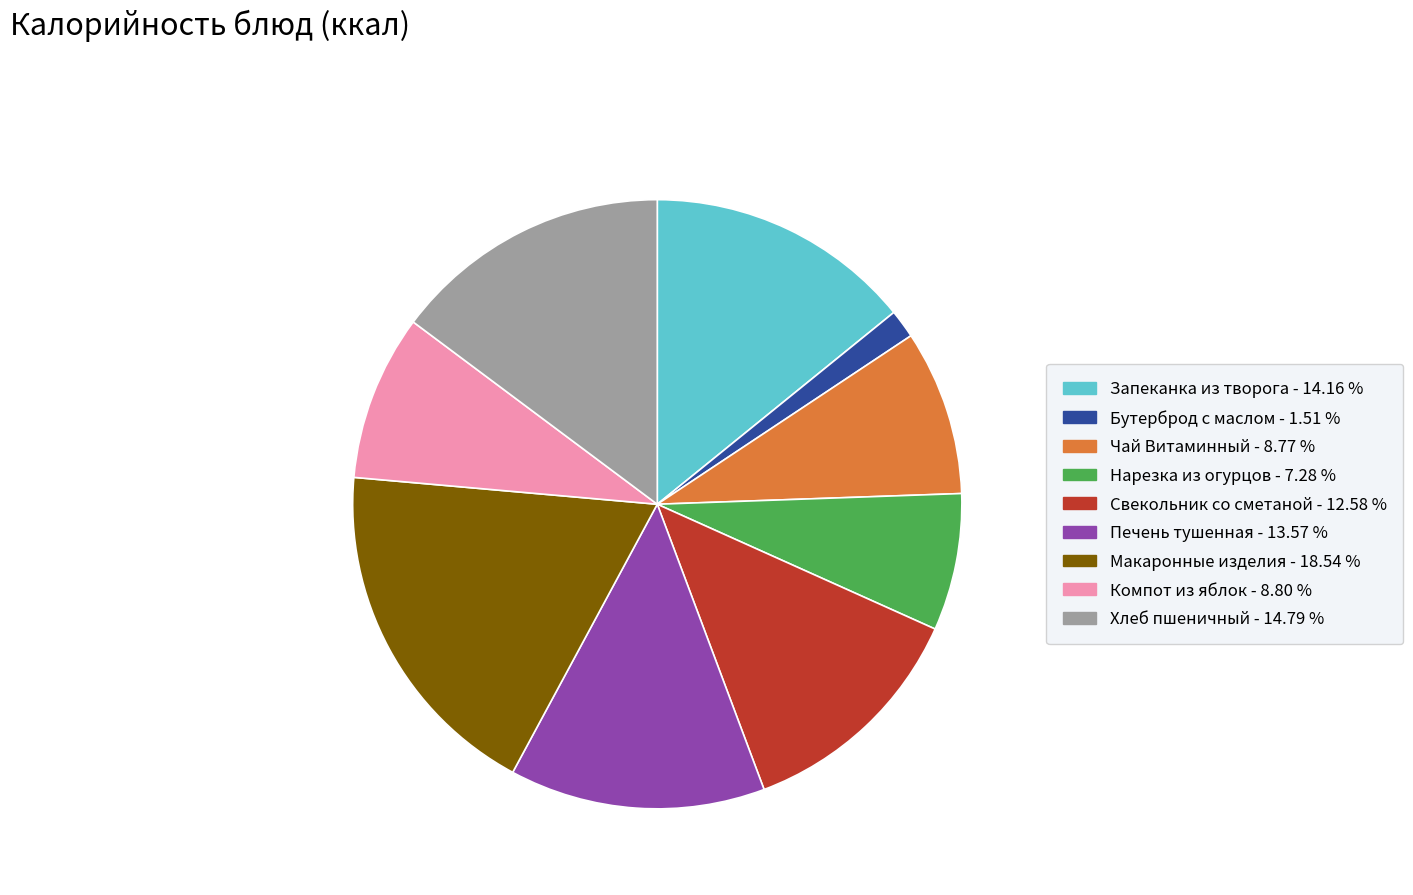

Is the sum of Компот из яблок - 8.80 % and Свекольник со сметаной - 12.58 % greater than half?

No